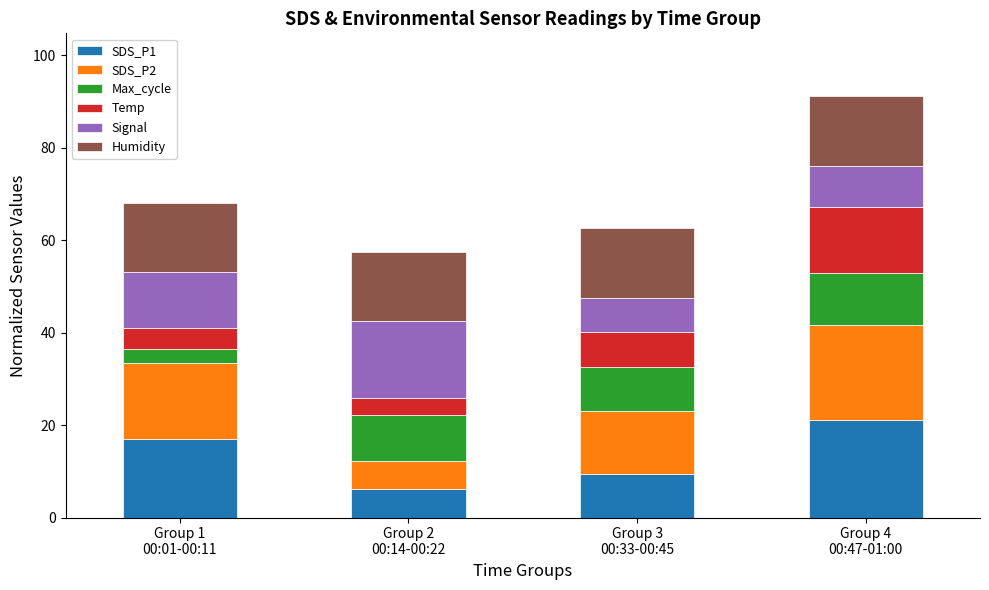

How many bars are there in total?

4